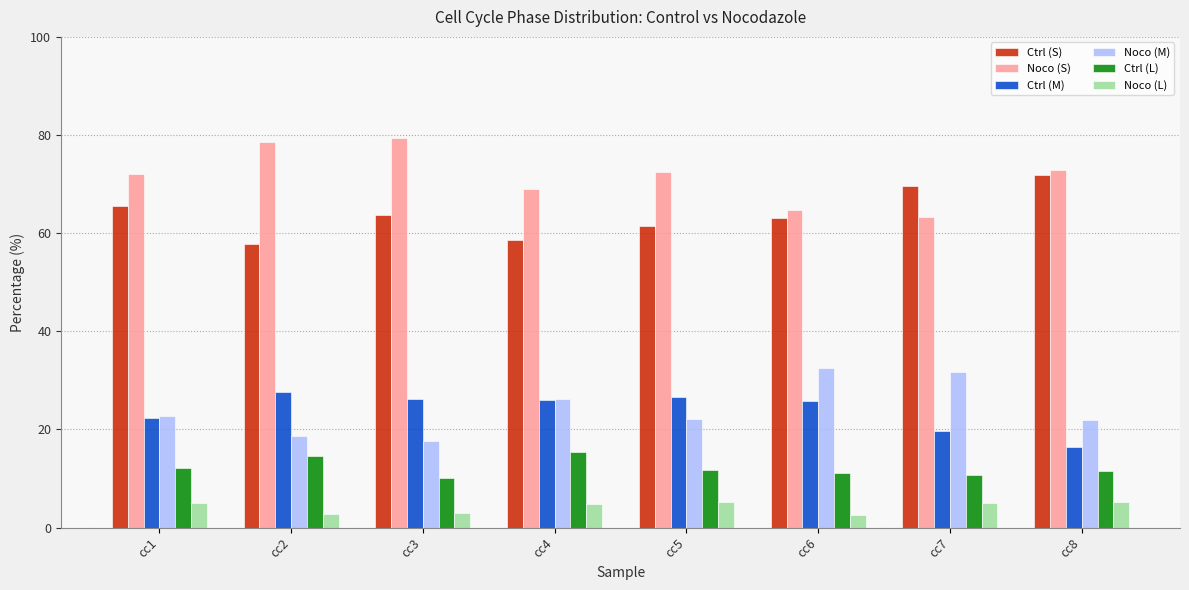

Read the Ctrl (L) value at cc7.

10.8